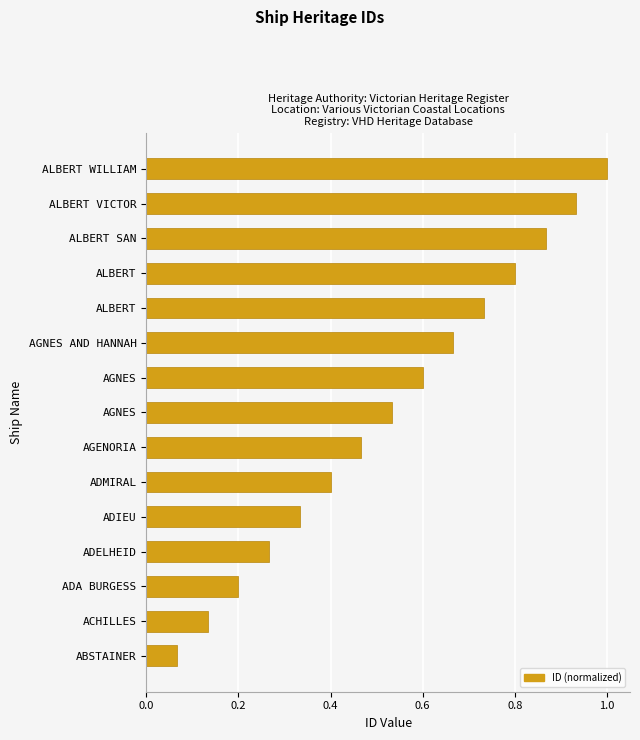

How many data points does each series have?

15